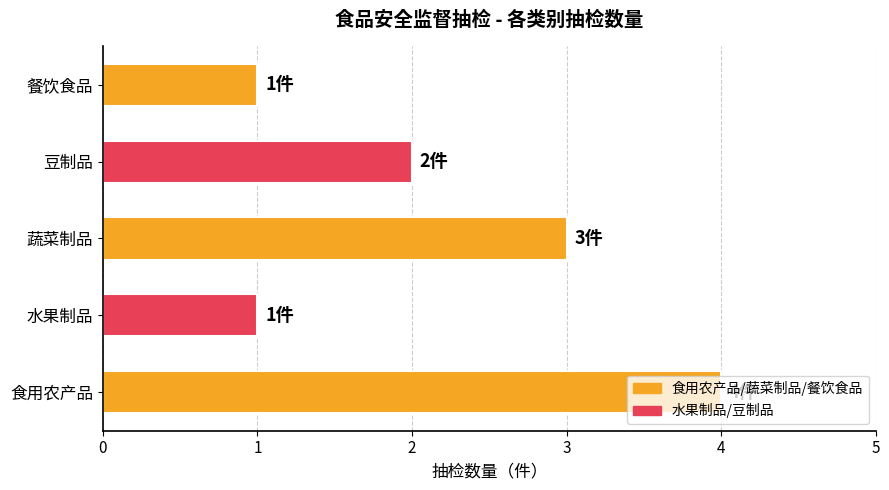

Approximately how many times larger is the value at 蔬菜制品 compared to 水果制品?

3.0